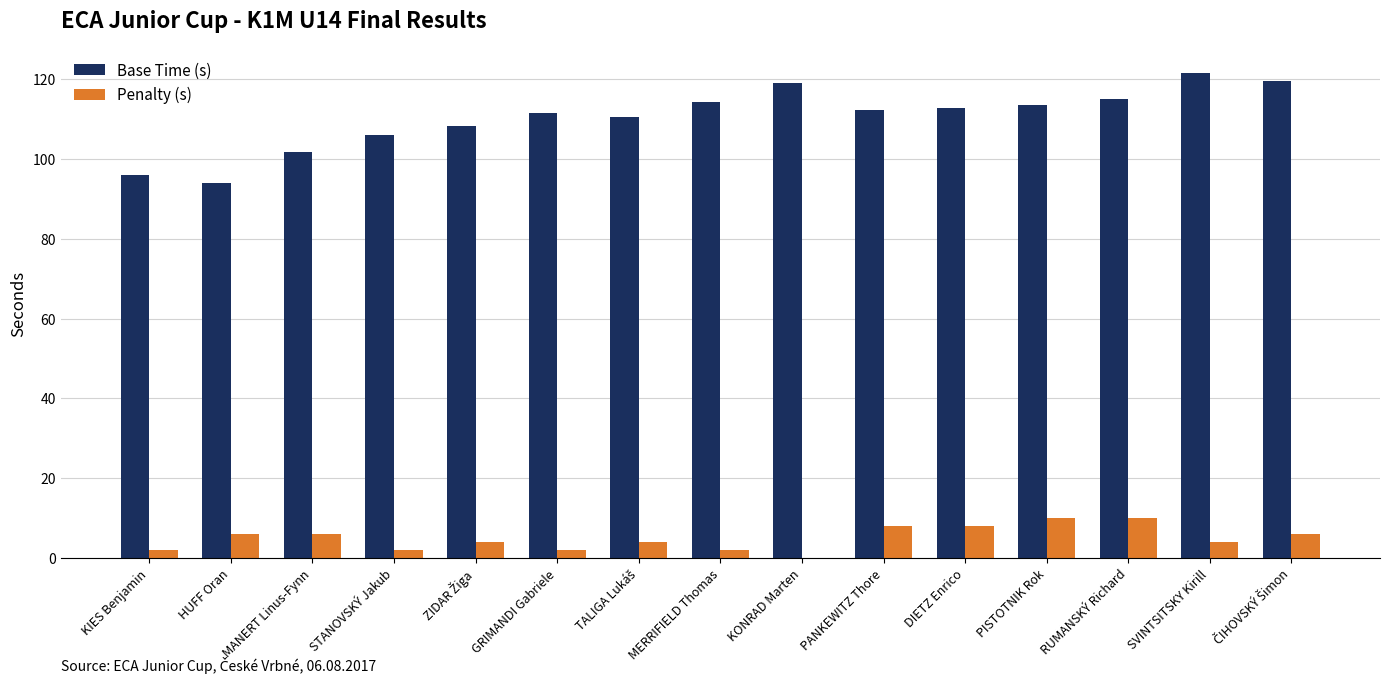

What is the sum of all Base Time (s) values?

1656.5